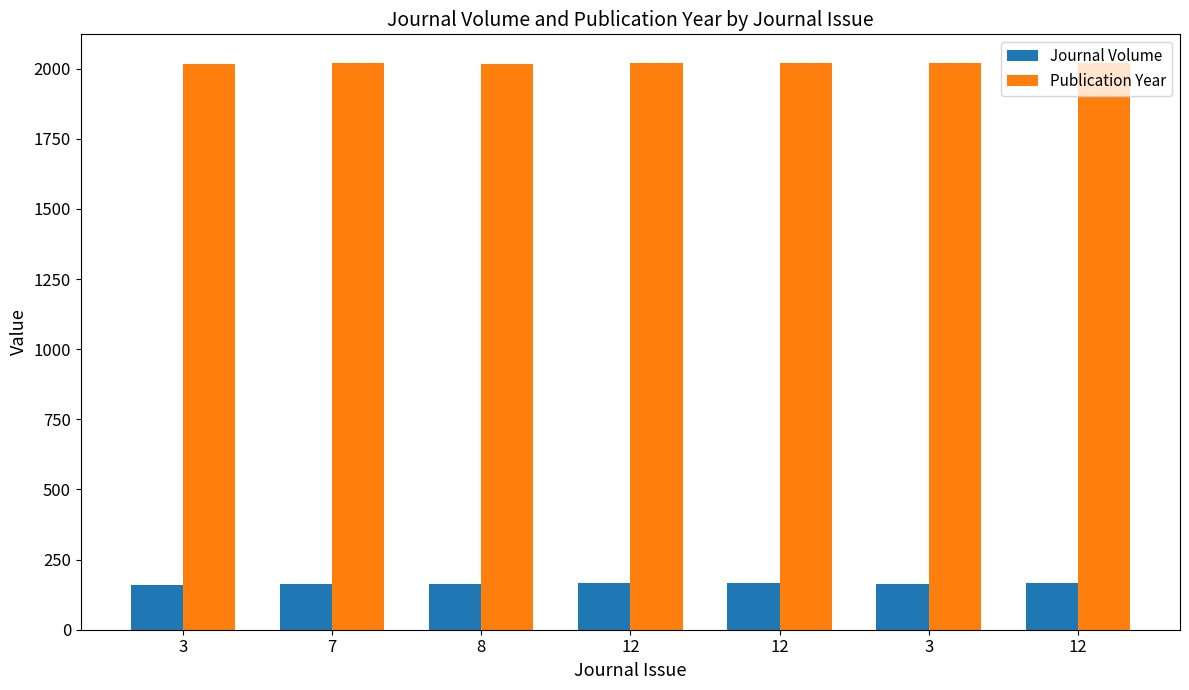

Reading left to right, what are all the values shown in this chart?

Journal Volume: 161	164	163	166	166	164	165
Publication Year: 2016	2019	2018	2021	2021	2019	2020